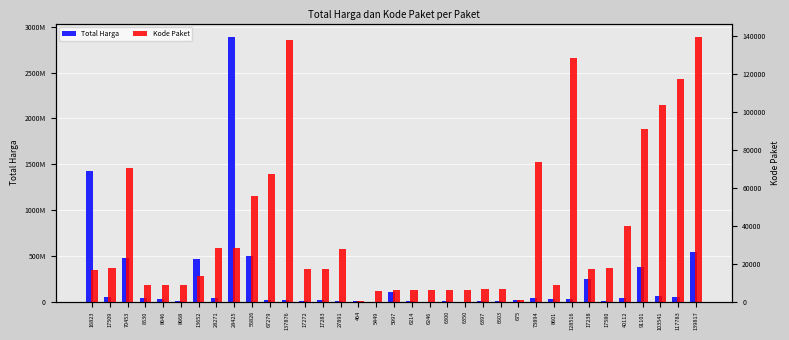

The value of Total Harga at 55826 is 813252211. True or false?

False